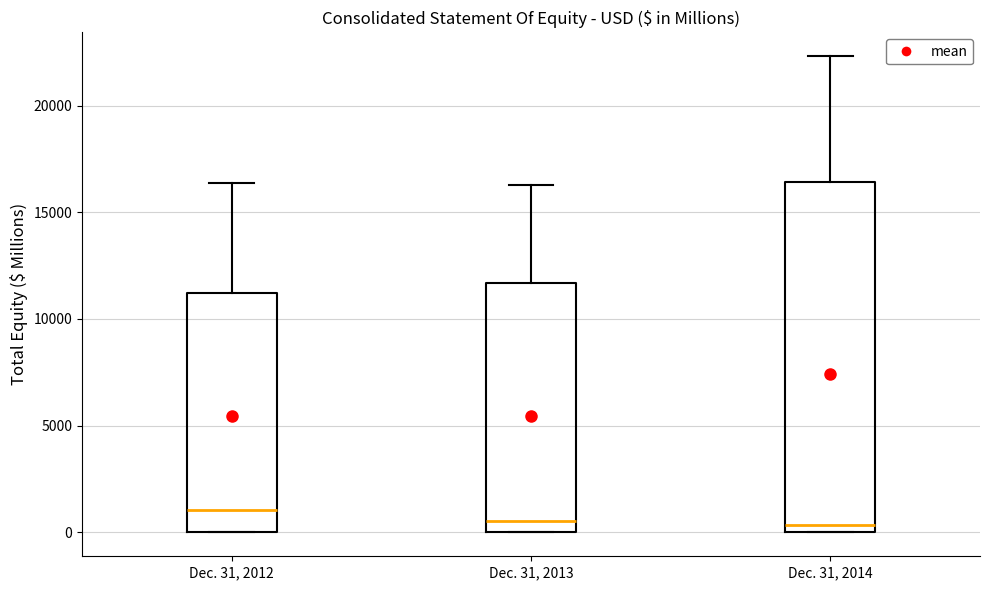

Reading left to right, transcribe this box plot: for each box, give where its median line is, the range the box spans, and where its two whiskers end, as read against the y-axis. The values are not printed on the chart, so give them approximately, as read against the axis.

Dec. 31, 2012: median 1000, box 0 to 11000, whiskers 0 to 16500
Dec. 31, 2013: median 500, box 0 to 11500, whiskers 0 to 16500
Dec. 31, 2014: median 500, box 0 to 16500, whiskers 0 to 22500